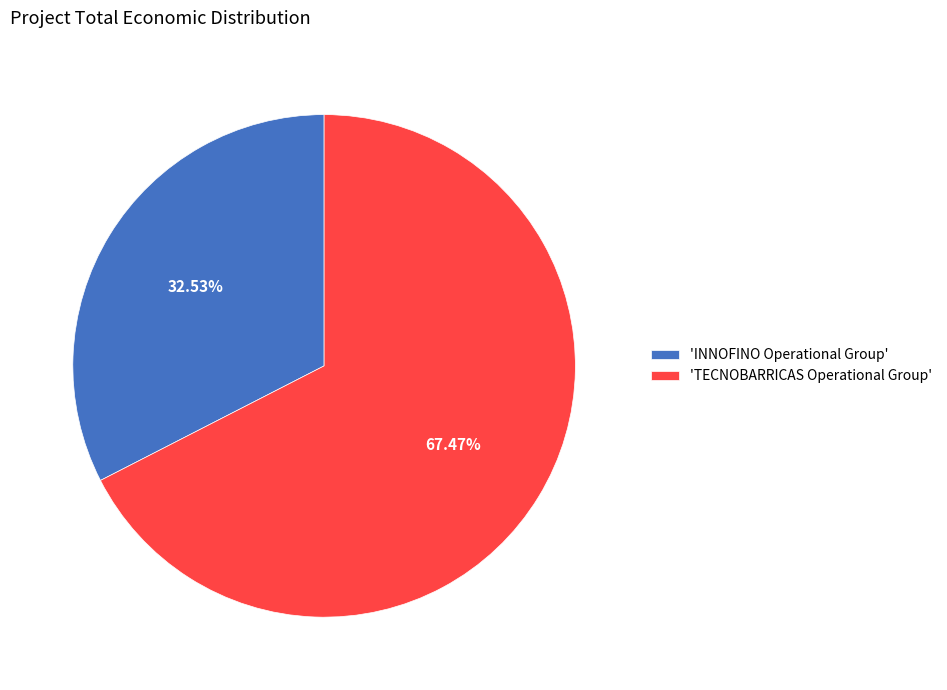

Do 'TECNOBARRICAS Operational Group' and 'INNOFINO Operational Group' together represent more than half of the pie?

Yes